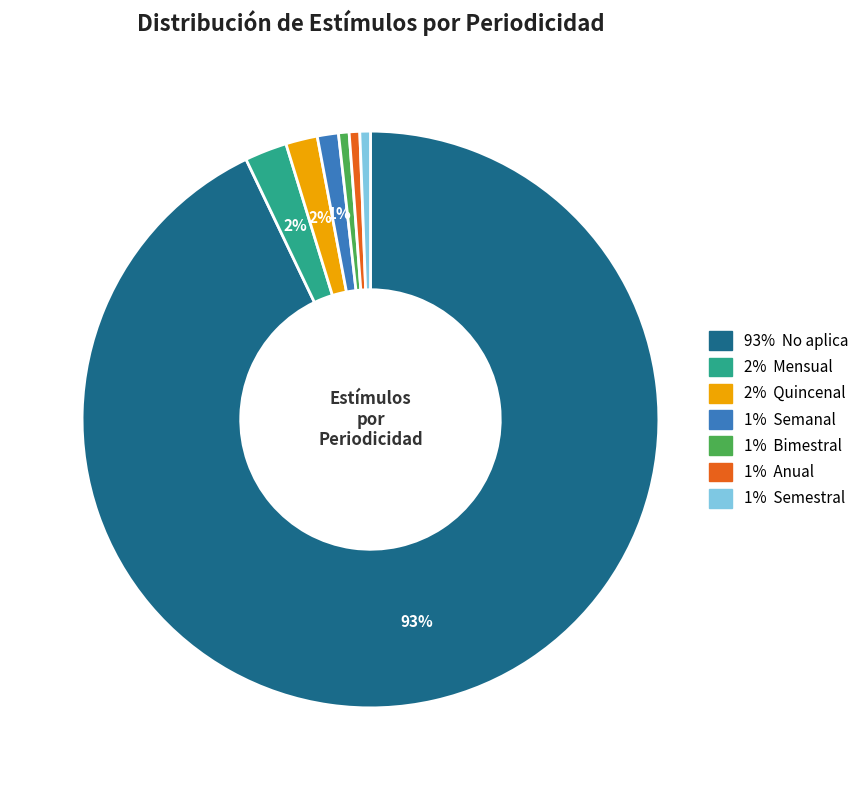

To the nearest percent, what is the average slice percentage?

14%